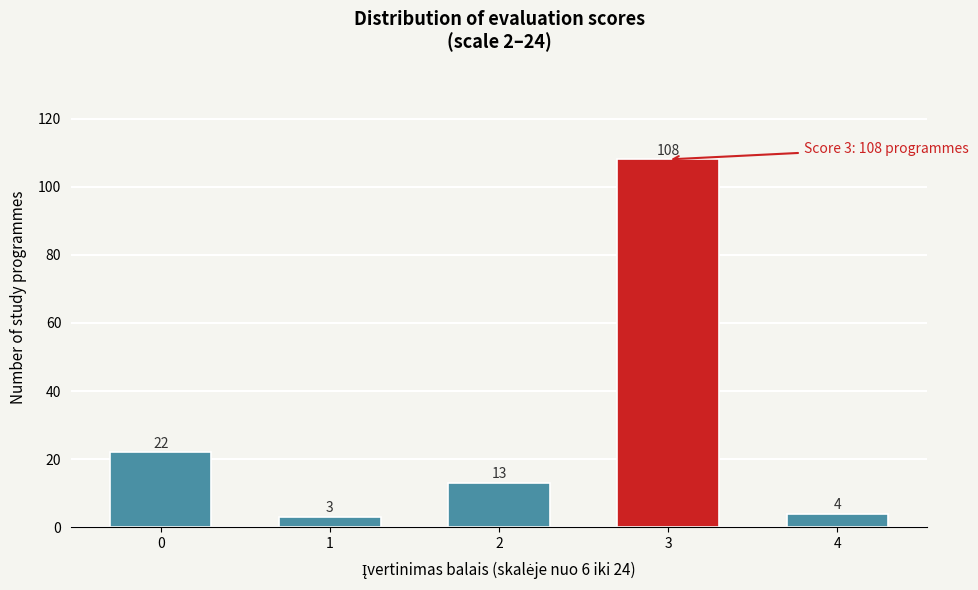

Reading left to right, what are all the values shown in this chart?

22	3	13	108	4